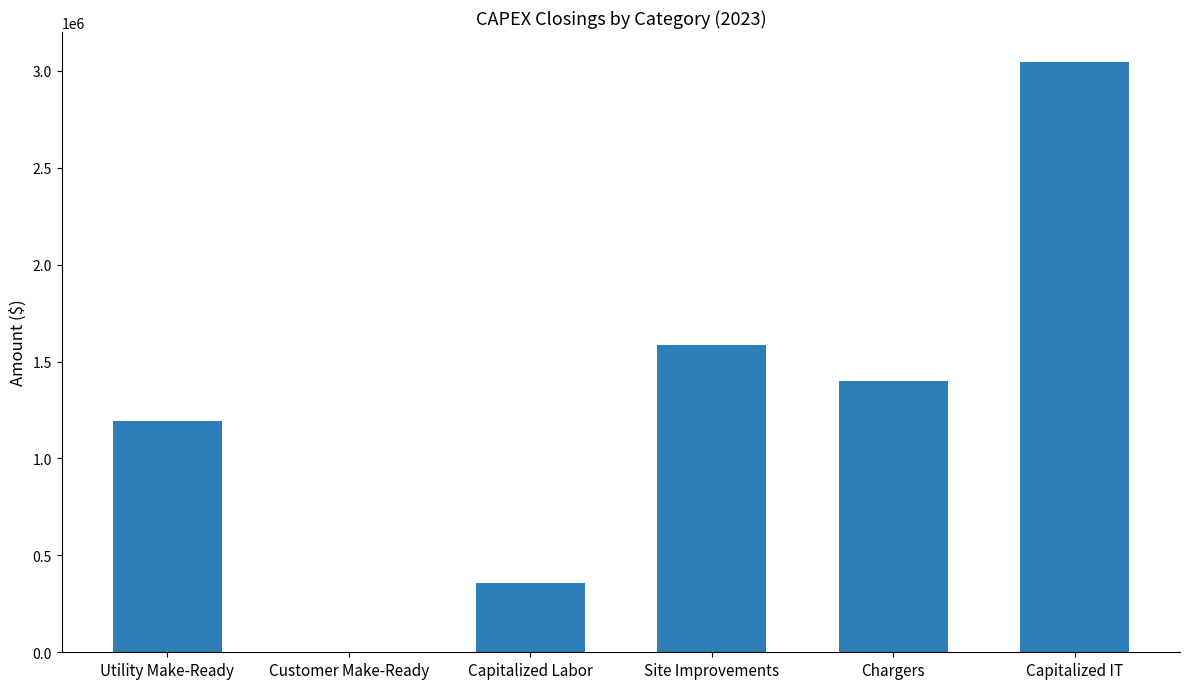

The value at Site Improvements is 1584269.0. True or false?

True